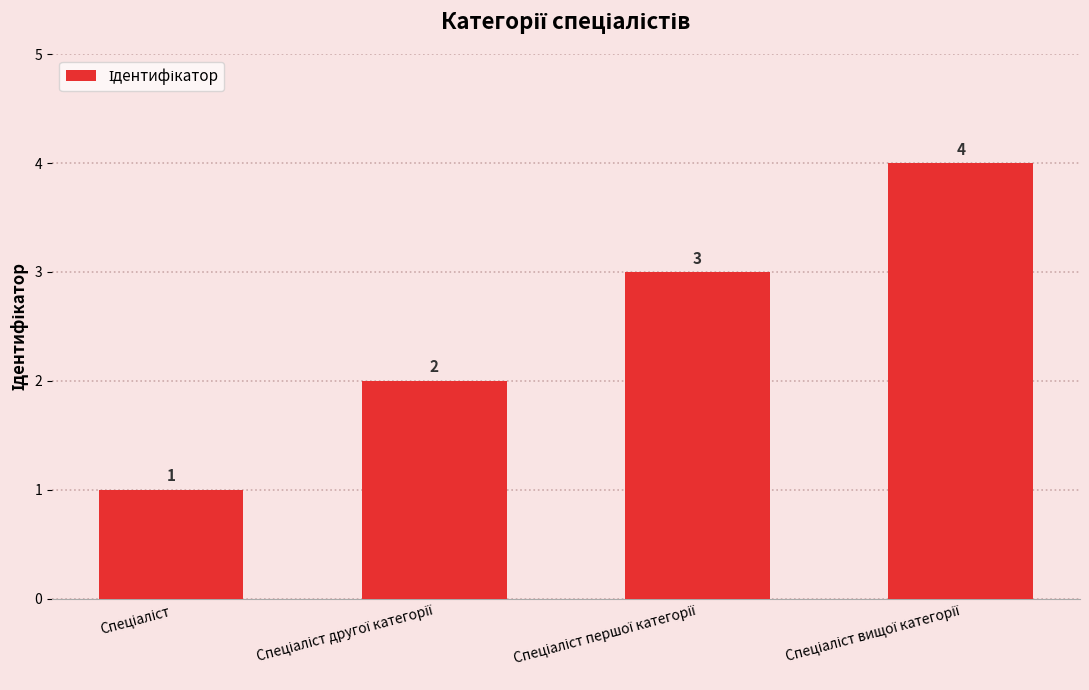

Reading left to right, extract all data points from this chart.

1	2	3	4